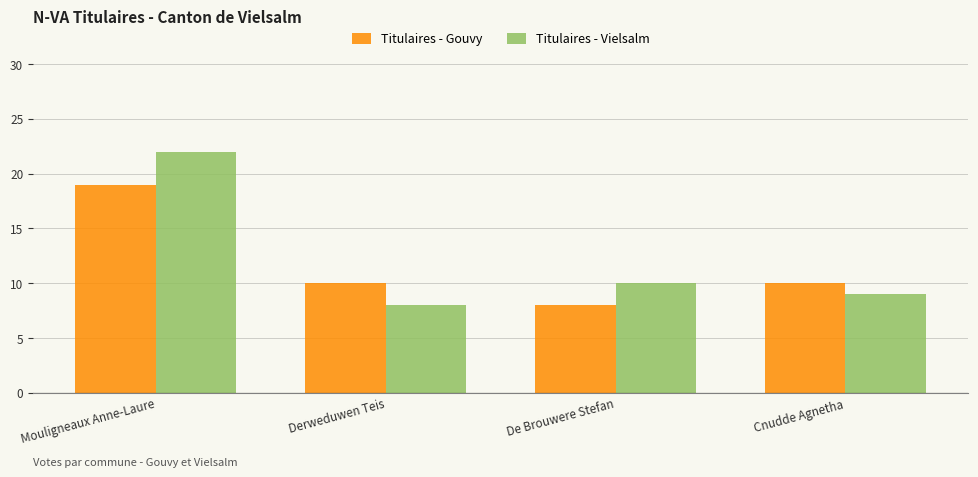

Reading left to right, transcribe all the data shown in this chart.

Titulaires - Gouvy: 19	10	8	10
Titulaires - Vielsalm: 22	8	10	9